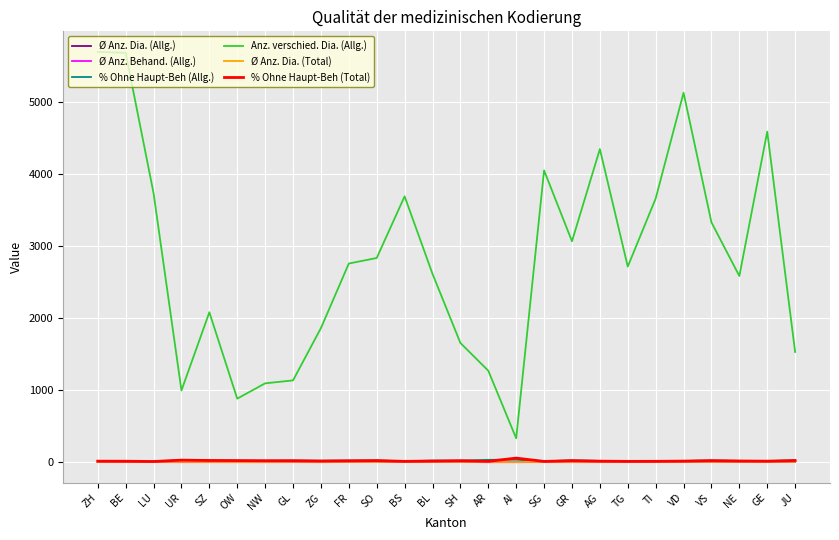

What is the greatest value displayed?

5691.0